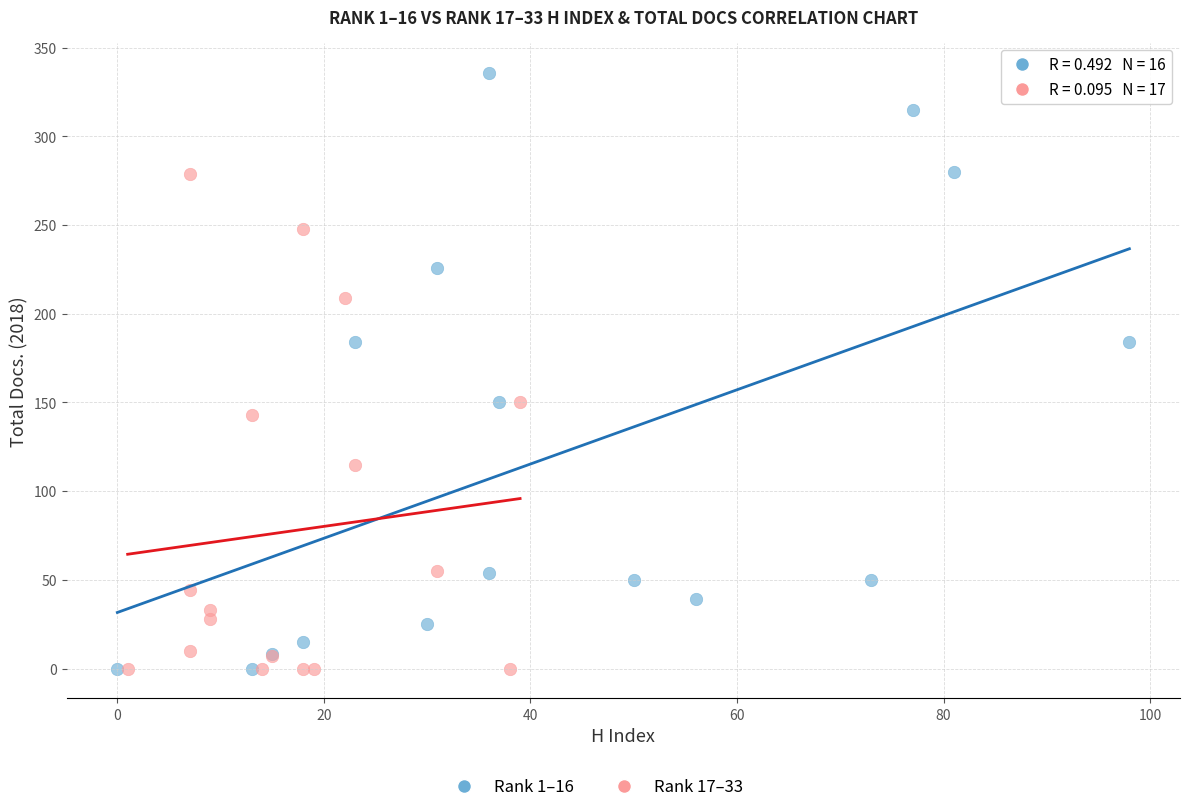

Which series has the widest spread of Y values?

Rank 1–16